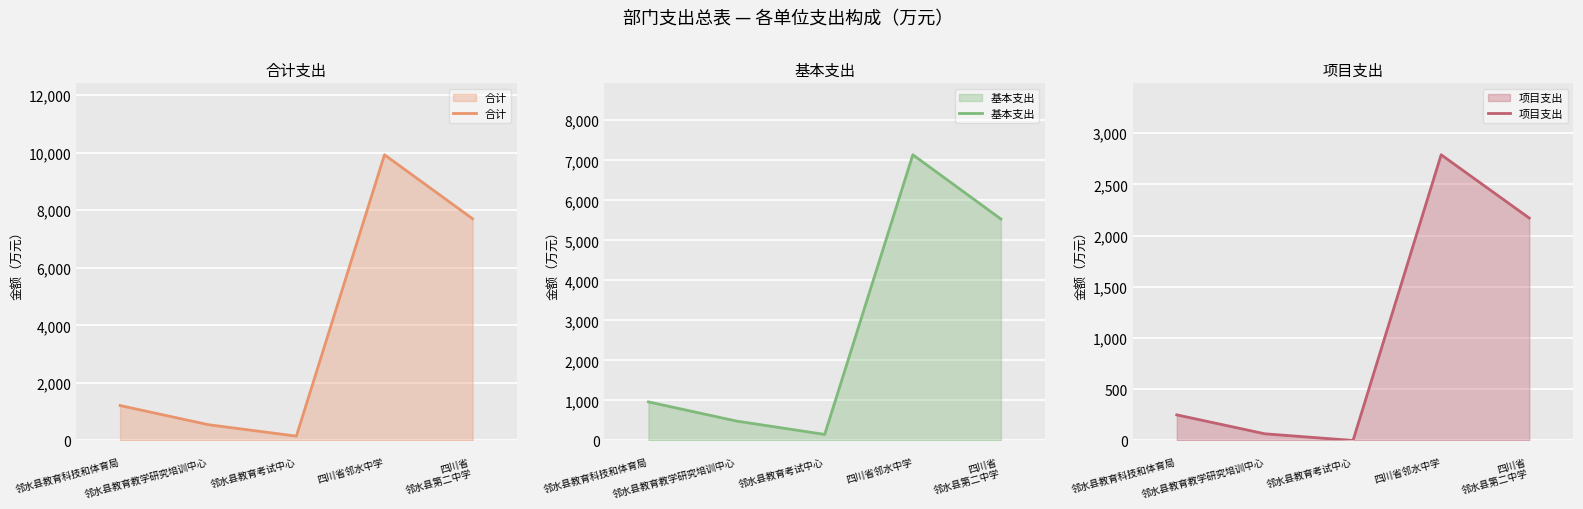

What is the label of the 1st point from the right?


四川省
邻水县第二中学